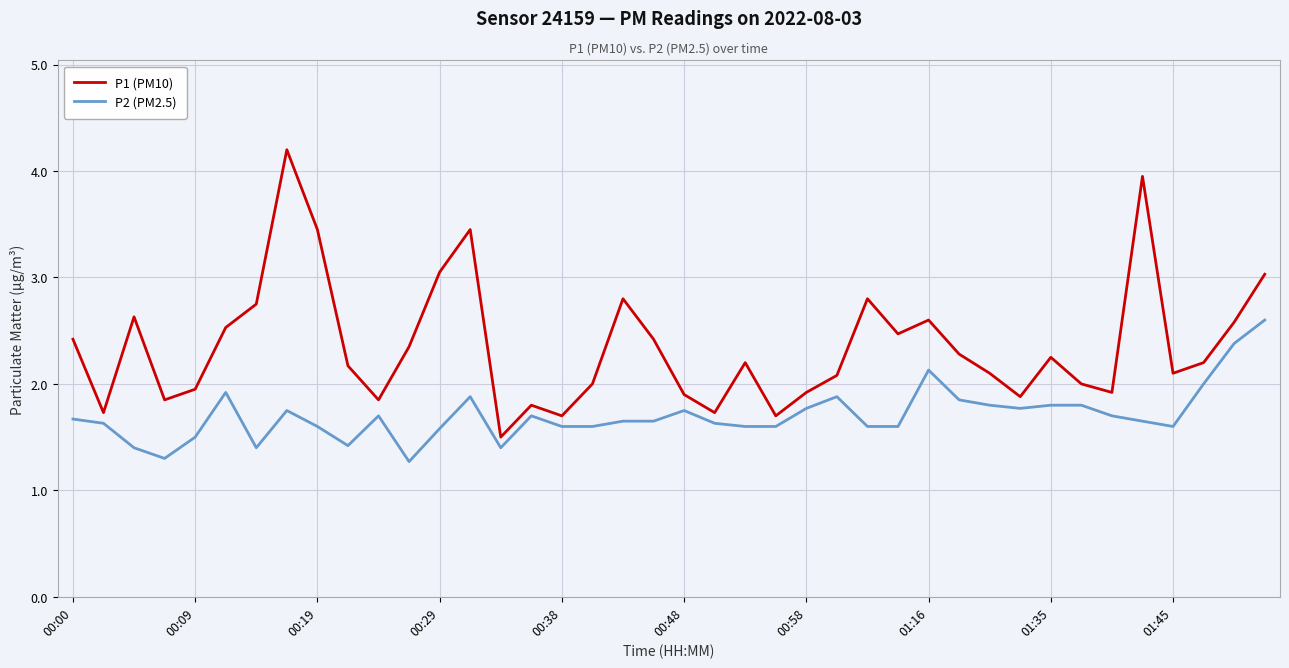

Which series has the largest range (max minus min)?

P1 (PM10)